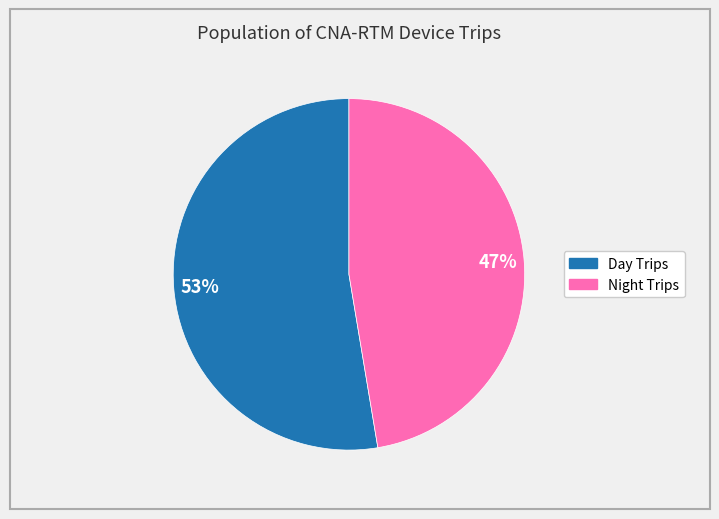

What is the largest slice in the pie chart?

Day Trips